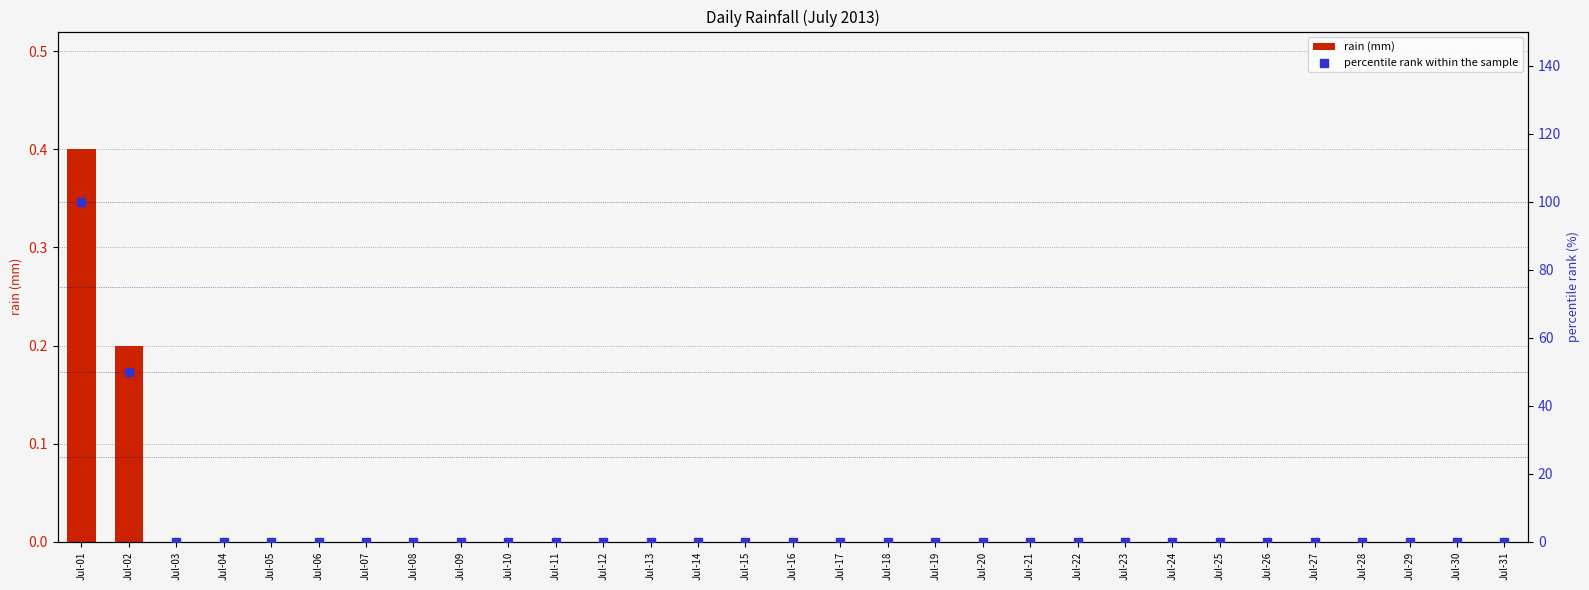

Which series has the largest total across all categories?

percentile rank within the sample